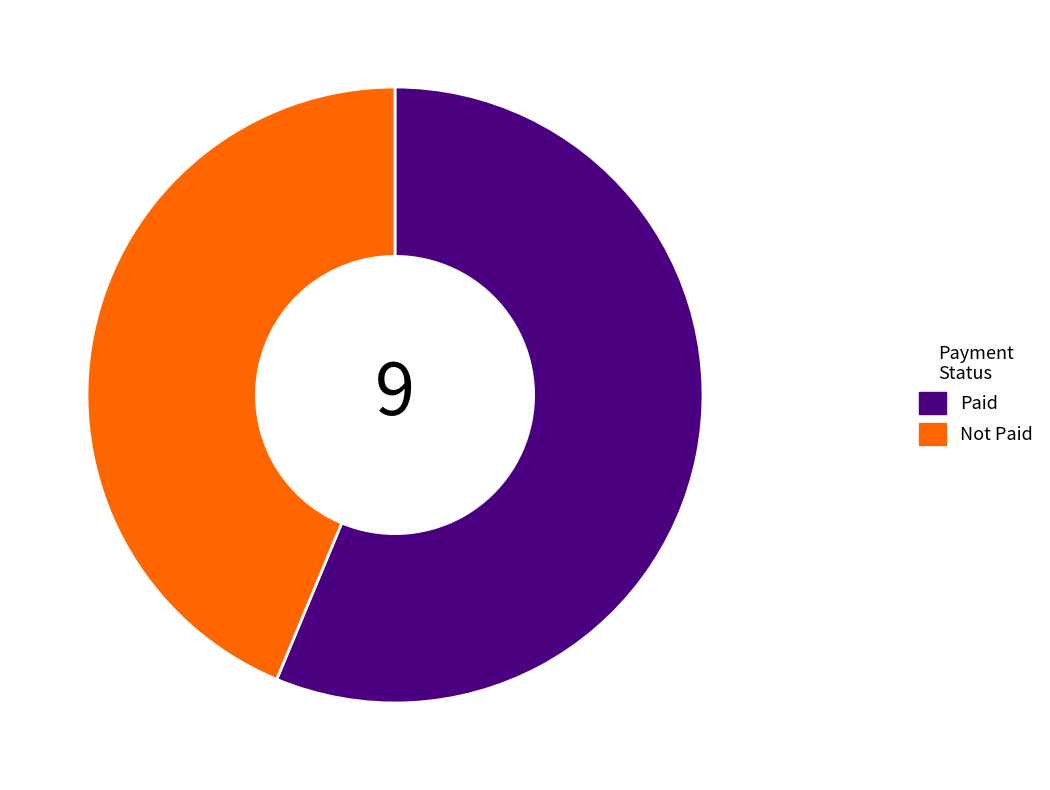

What is the largest slice in the pie chart?

Paid